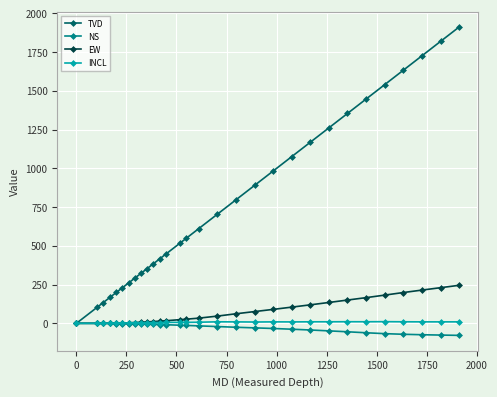

Which series has the widest spread of values?

TVD